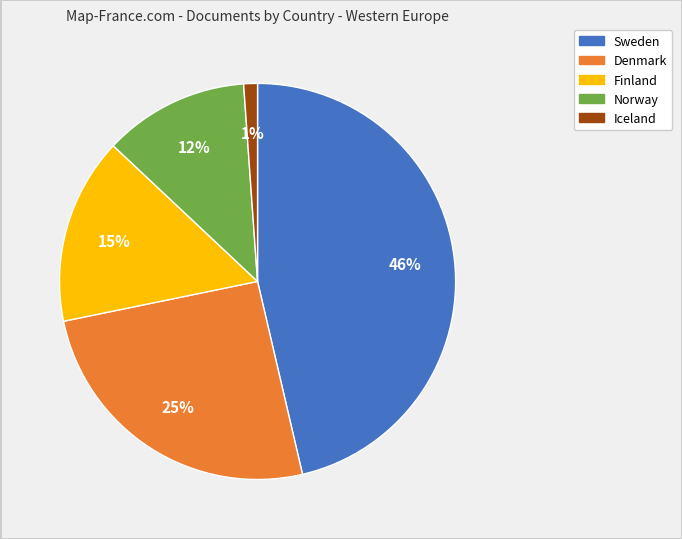

Which category has the smallest portion of the pie?

Iceland